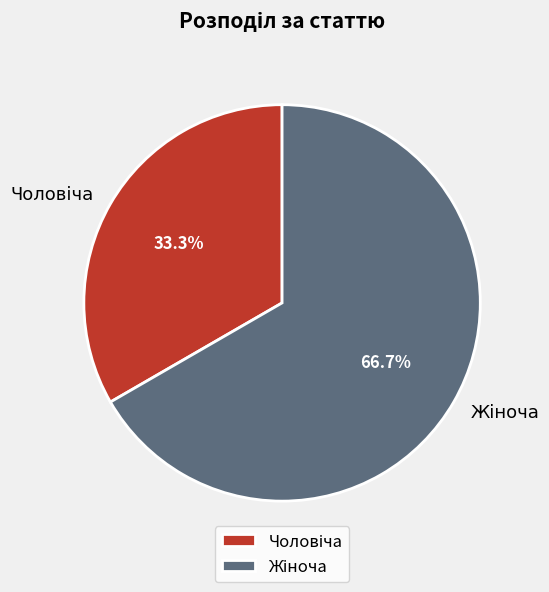

Does any single category account for the majority?

Yes